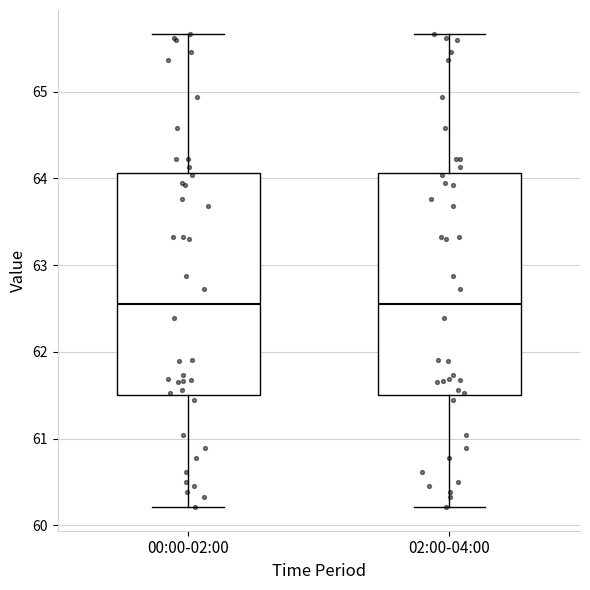

Reading left to right, read every box against the y-axis: the position of its median line, the range the box covers, and the ends of its whiskers. The values are not printed on the chart, so give them approximately, as read against the axis.

00:00-02:00: median 62.6, box 61.5 to 64.1, whiskers 60.2 to 65.7
02:00-04:00: median 62.6, box 61.5 to 64.1, whiskers 60.2 to 65.7